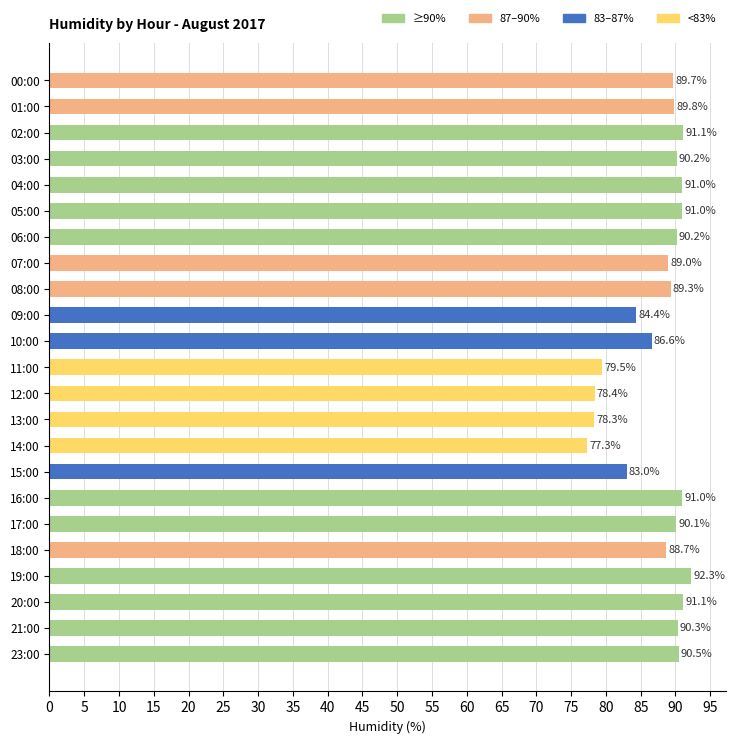

Are the bars horizontal?

Yes